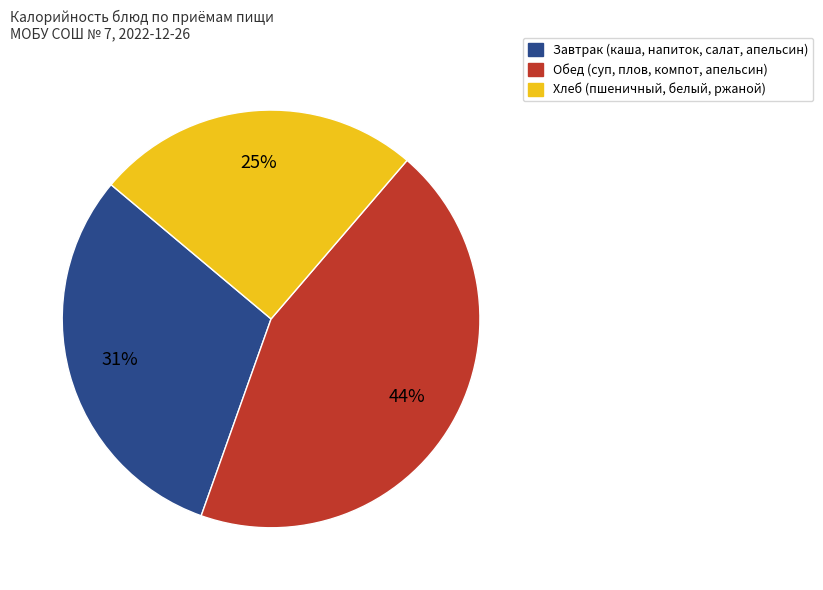

To the nearest percent, what is the difference between the largest and smallest slice percentages?

19%